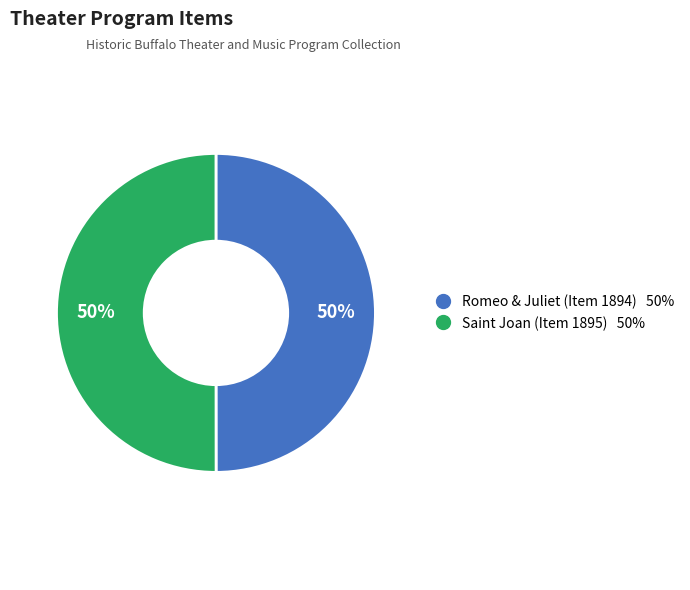

Is the sum of Romeo & Juliet (Item 1894) and Saint Joan (Item 1895) greater than half?

Yes